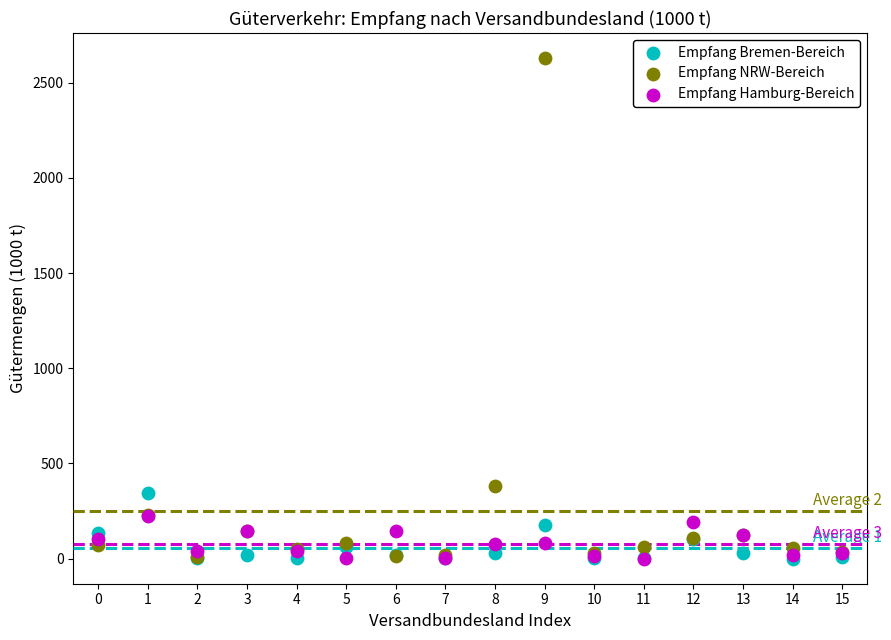

Across all series, what Y value is closest to 1314?

383